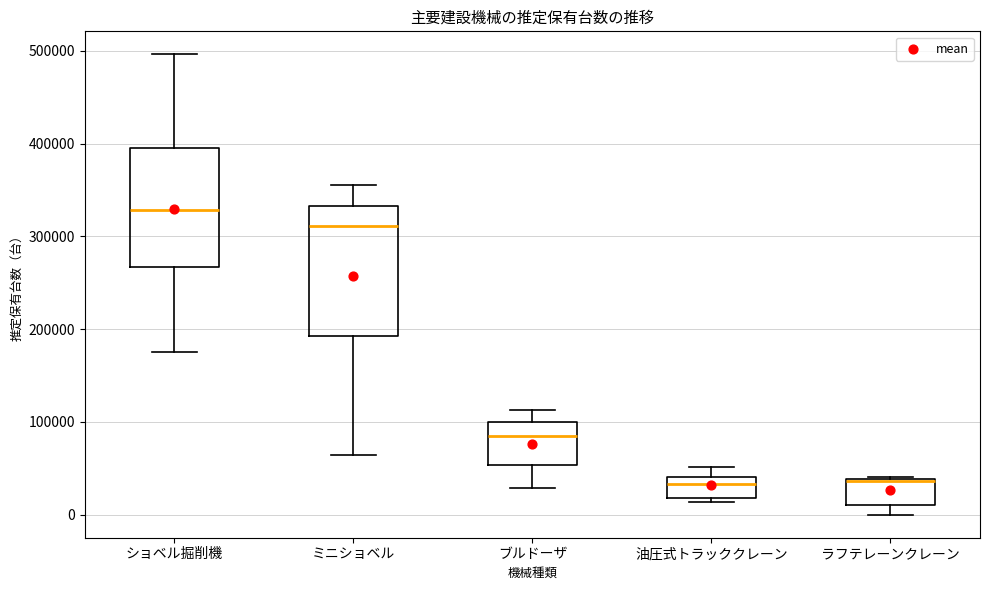

Reading left to right, transcribe this box plot: for each box, give where its median line is, the range the box spans, and where its two whiskers end, as read against the y-axis. The values are not printed on the chart, so give them approximately, as read against the axis.

ショベル掘削機: median 330000, box 270000 to 400000, whiskers 180000 to 500000
ミニショベル: median 310000, box 190000 to 330000, whiskers 60000 to 360000
ブルドーザ: median 90000, box 50000 to 100000, whiskers 30000 to 110000
油圧式トラッククレーン: median 30000, box 20000 to 40000, whiskers 10000 to 50000
ラフテレーンクレーン: median 40000, box 10000 to 40000, whiskers 0 to 40000